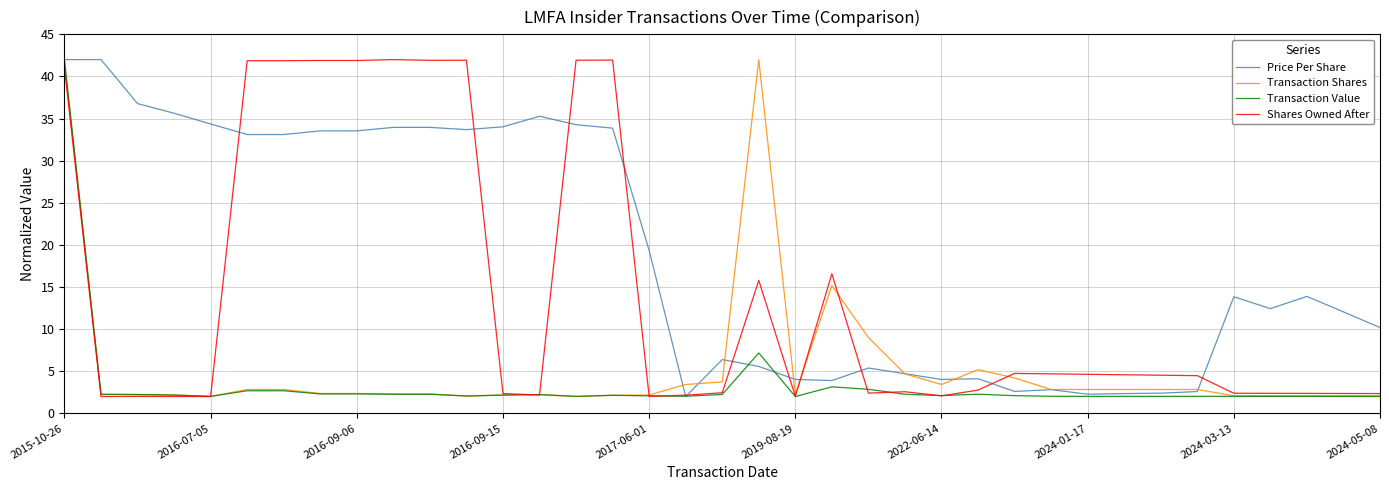

Which series has the largest total across all categories?

Price Per Share